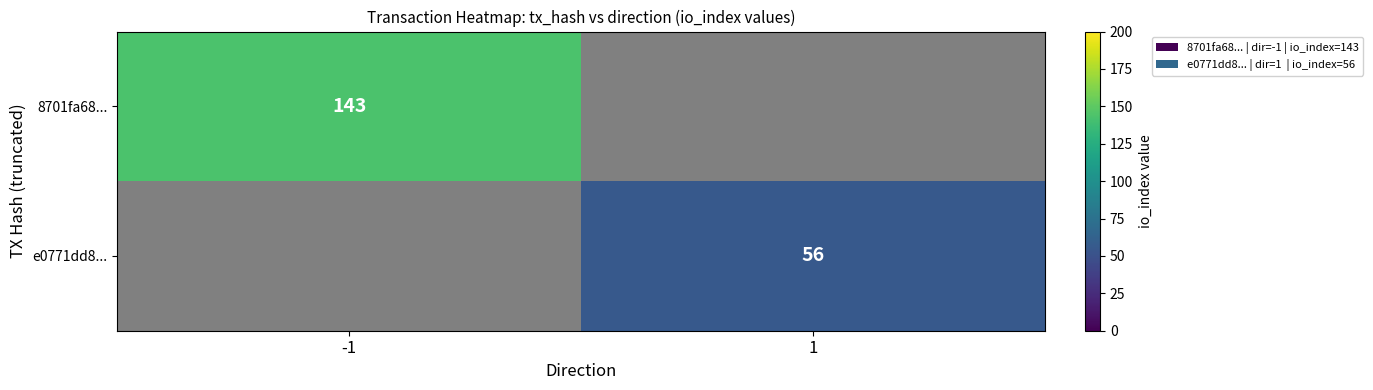

Is it true that 8701fa68... equals 84 at -1?

False